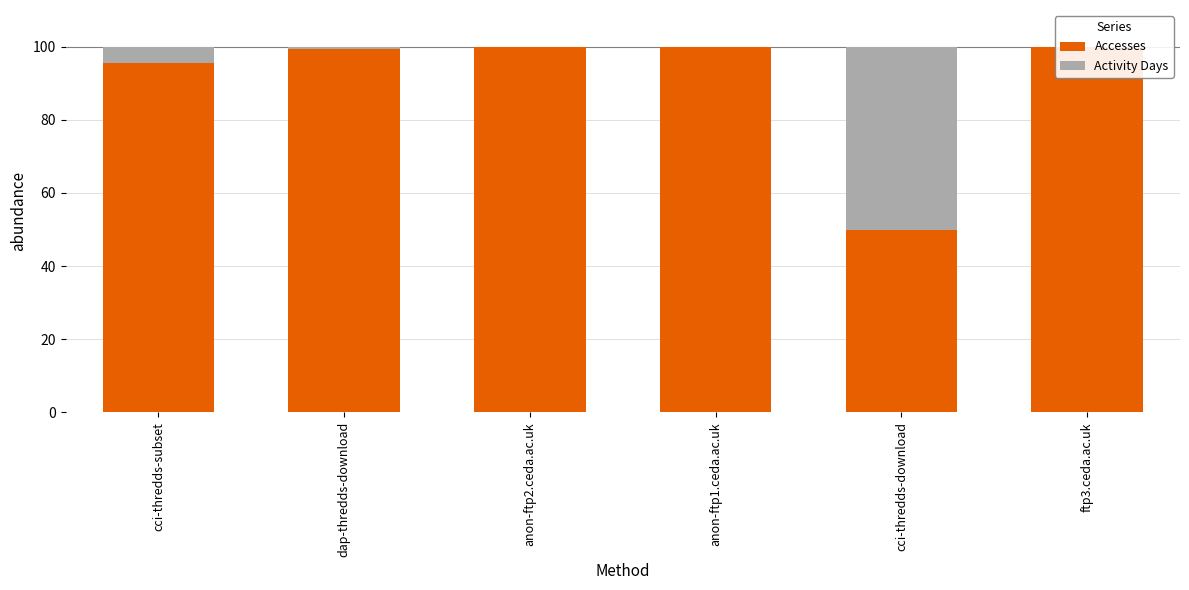

What is the maximum value for Accesses?

100.0